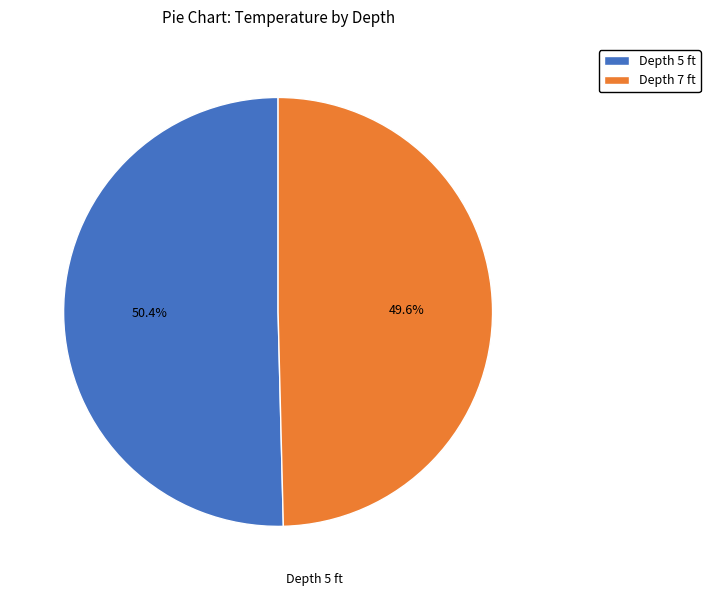

Which category has the biggest portion of the pie?

Depth 5 ft